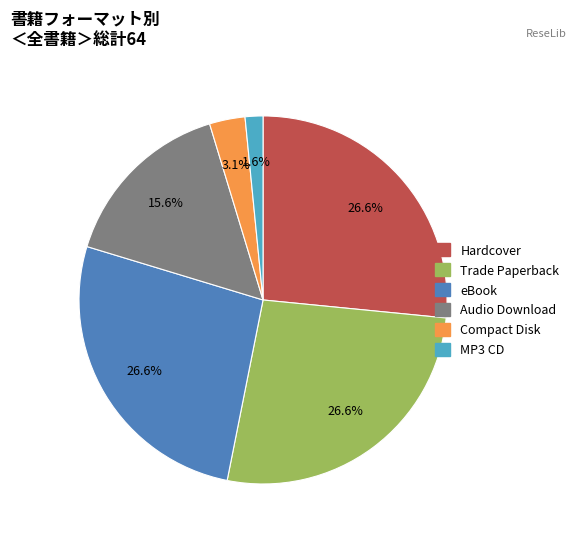

Does any single category account for the majority?

No